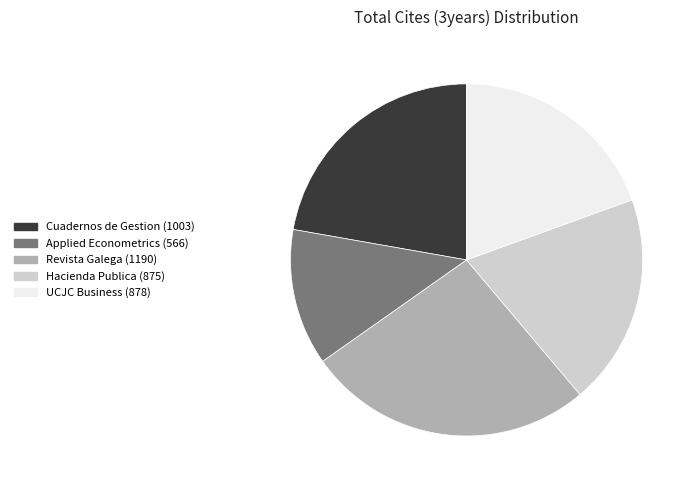

Is there a majority slice in this chart?

No